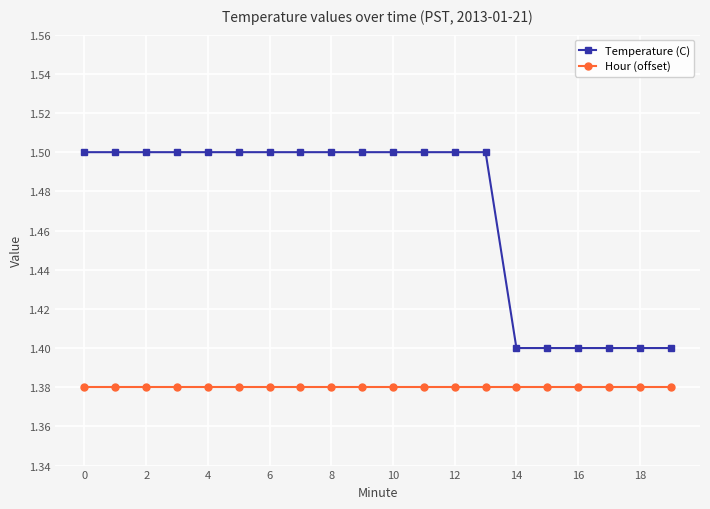

What is the value of the Temperature (C) point at the 14th from the left?

1.5